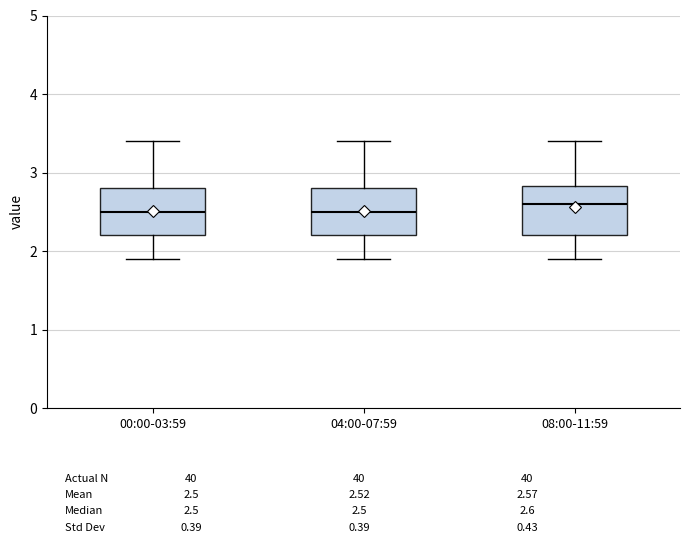

Reading left to right, transcribe this box plot: for each box, give where its median line is, the range the box spans, and where its two whiskers end, as read against the y-axis. The values are not printed on the chart, so give them approximately, as read against the axis.

00:00-03:59: median 2.5, box 2.2 to 2.8, whiskers 1.9 to 3.4
04:00-07:59: median 2.5, box 2.2 to 2.8, whiskers 1.9 to 3.4
08:00-11:59: median 2.6, box 2.2 to 2.8, whiskers 1.9 to 3.4